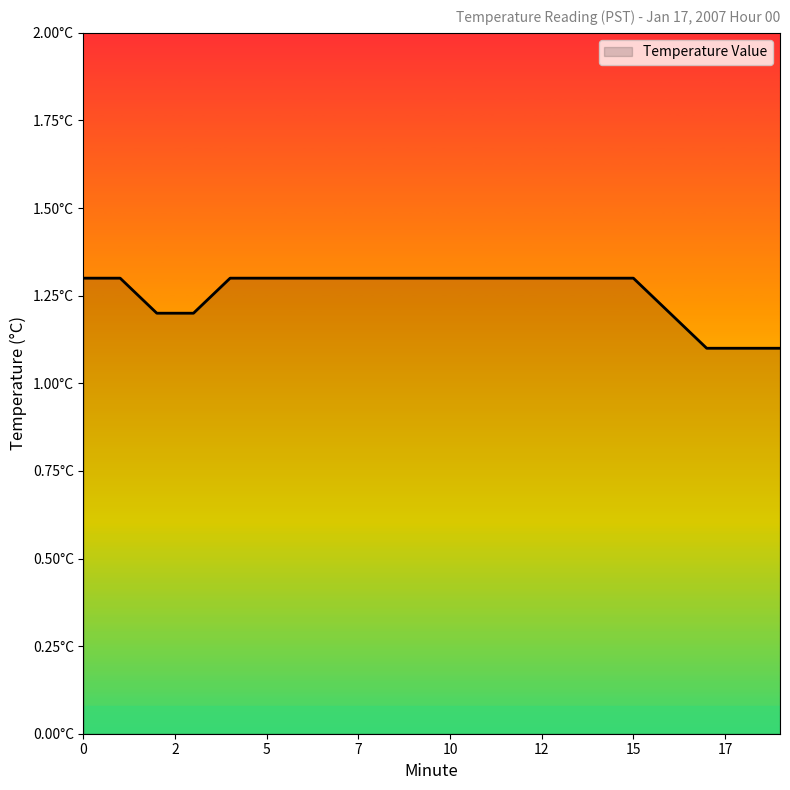

Which label corresponds to the smallest value in the chart?

17